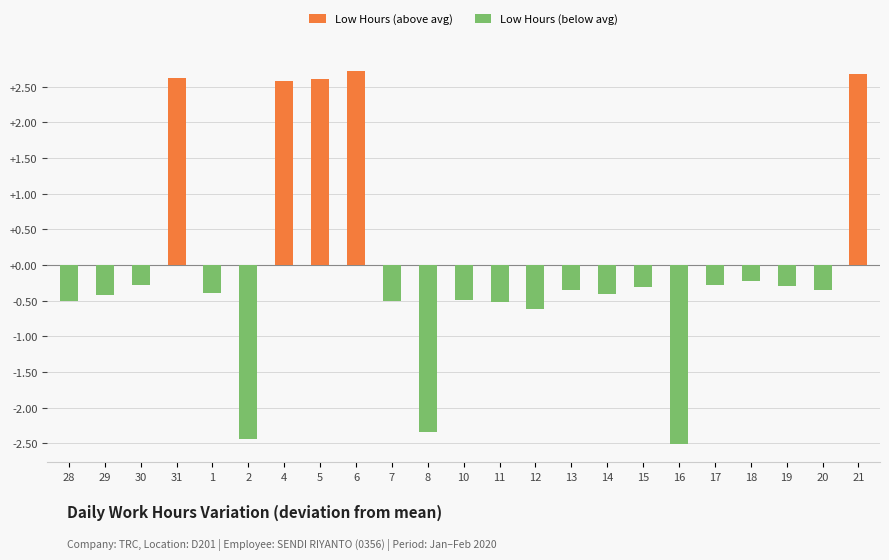

What are all the series names shown in the legend?

Low Hours (above avg), Low Hours (below avg)